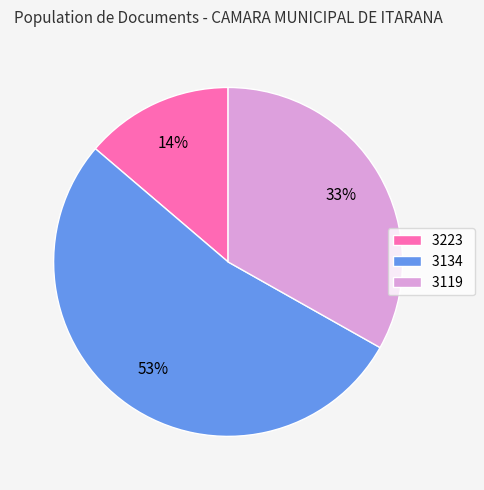

How many slices are in this pie chart?

3